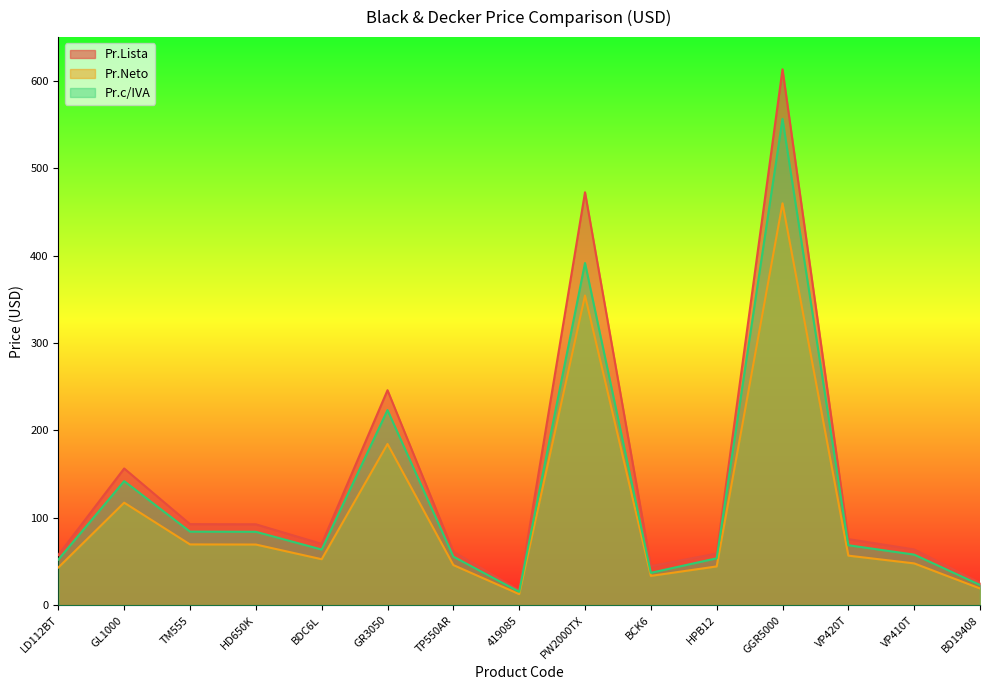

True or false: Pr.Neto and Pr.Lista cross at least once.

False